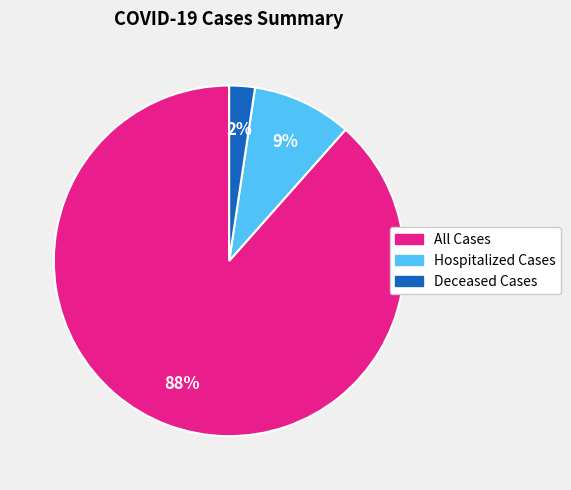

To the nearest percent, what is the combined percentage of Deceased Cases and All Cases?

91%